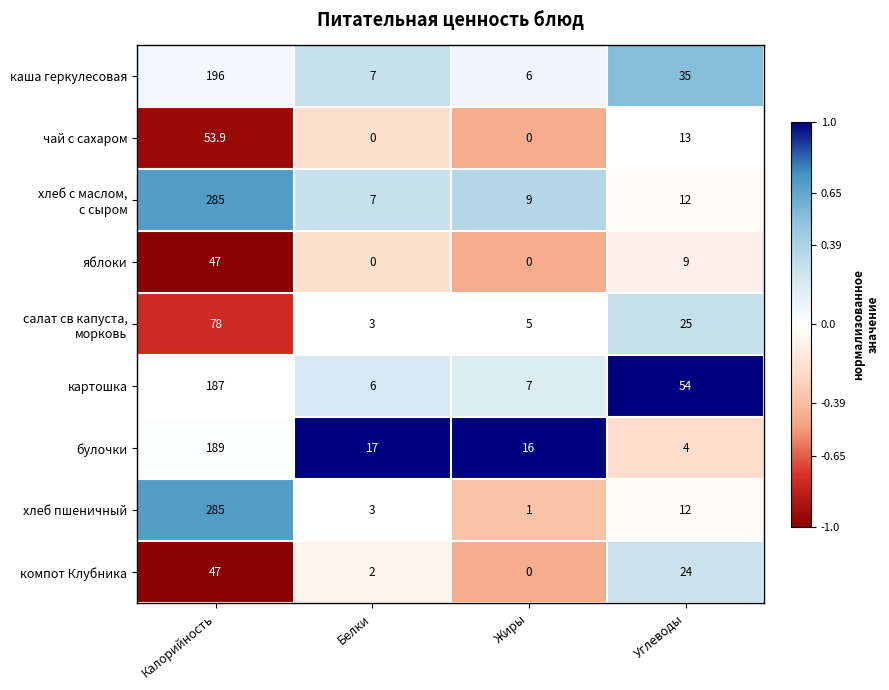

At which label is картошка closest to 96?

Углеводы